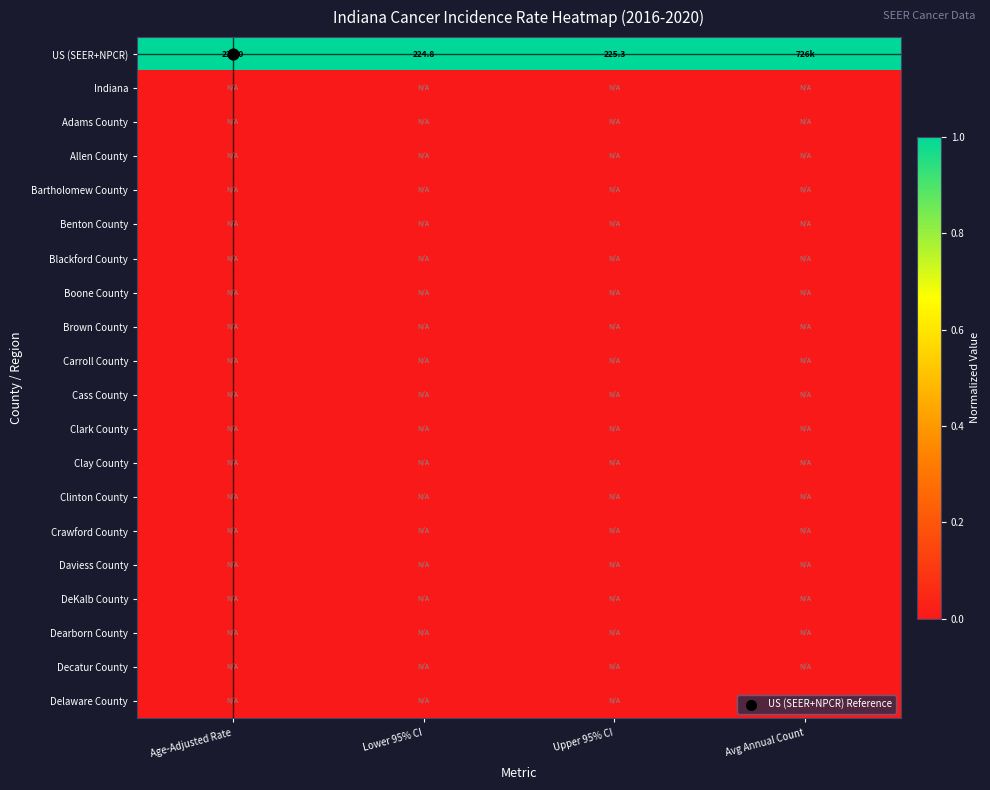

What is the total value across all series at Upper 95% CI?

1